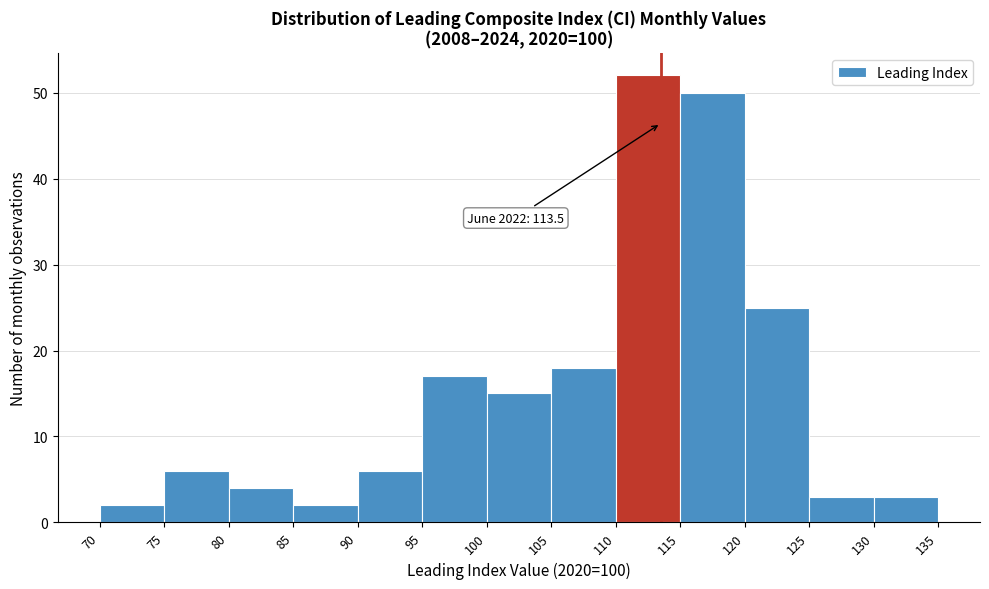

Over which range of the x-axis is the bar tallest?

110 to 115